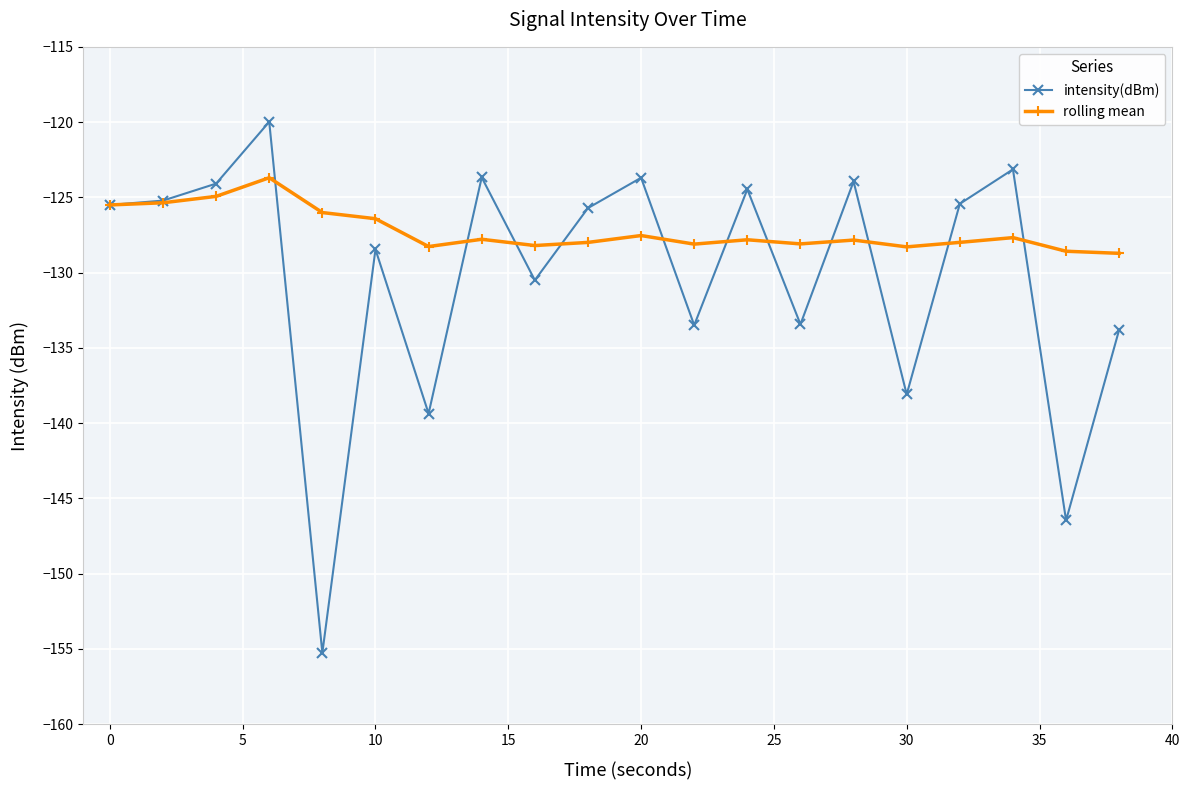

What is the minimum value shown in the chart?

-155.3